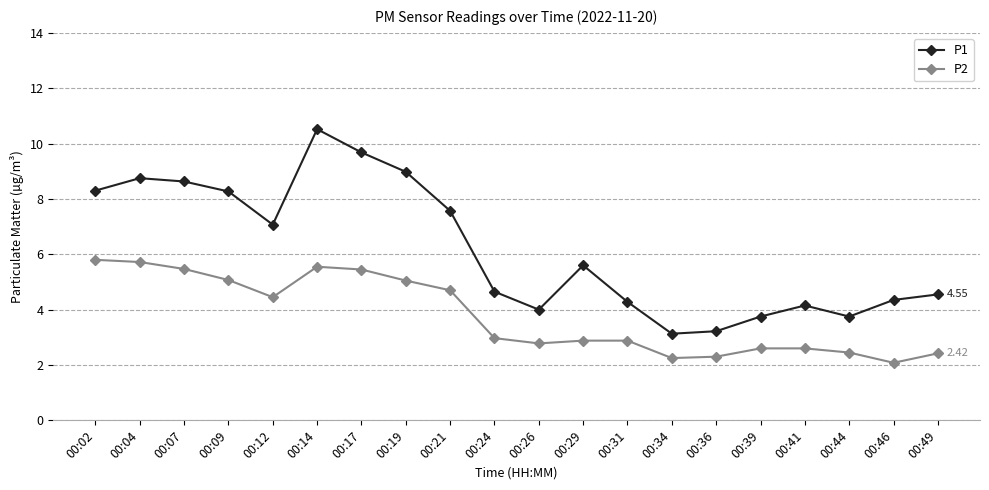

True or false: P2 has a value of 0.7 at 00:31.

False